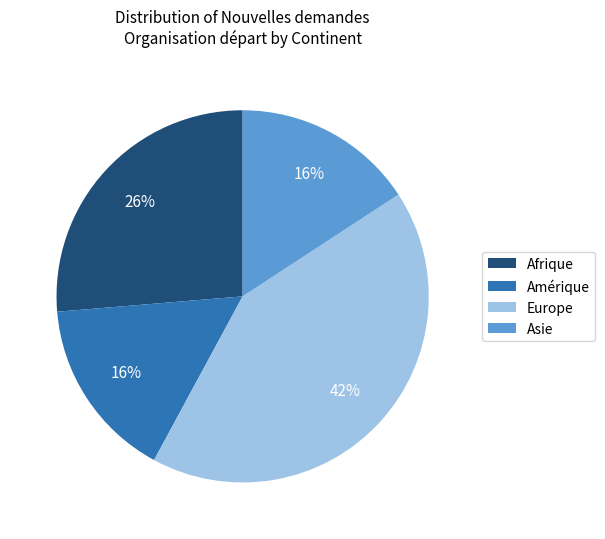

What is the largest slice in the pie chart?

Europe